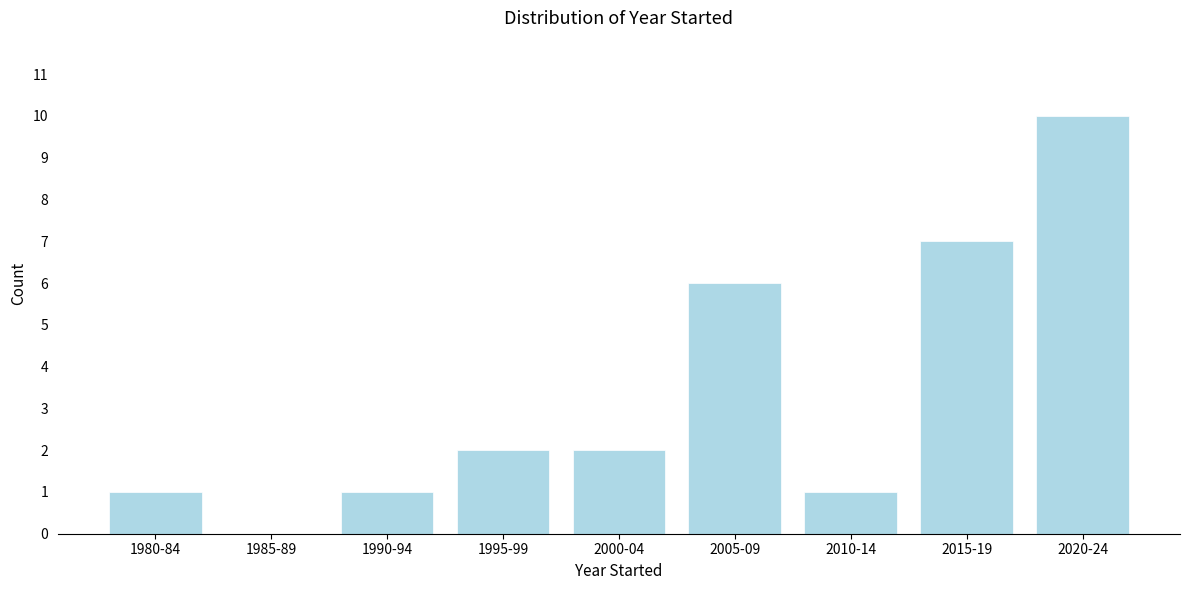

Reading left to right, transcribe all the data shown in this chart.

1980-84=1	1985-89=0	1990-94=1	1995-99=2	2000-04=2	2005-09=6	2010-14=1	2015-19=7	2020-24=10